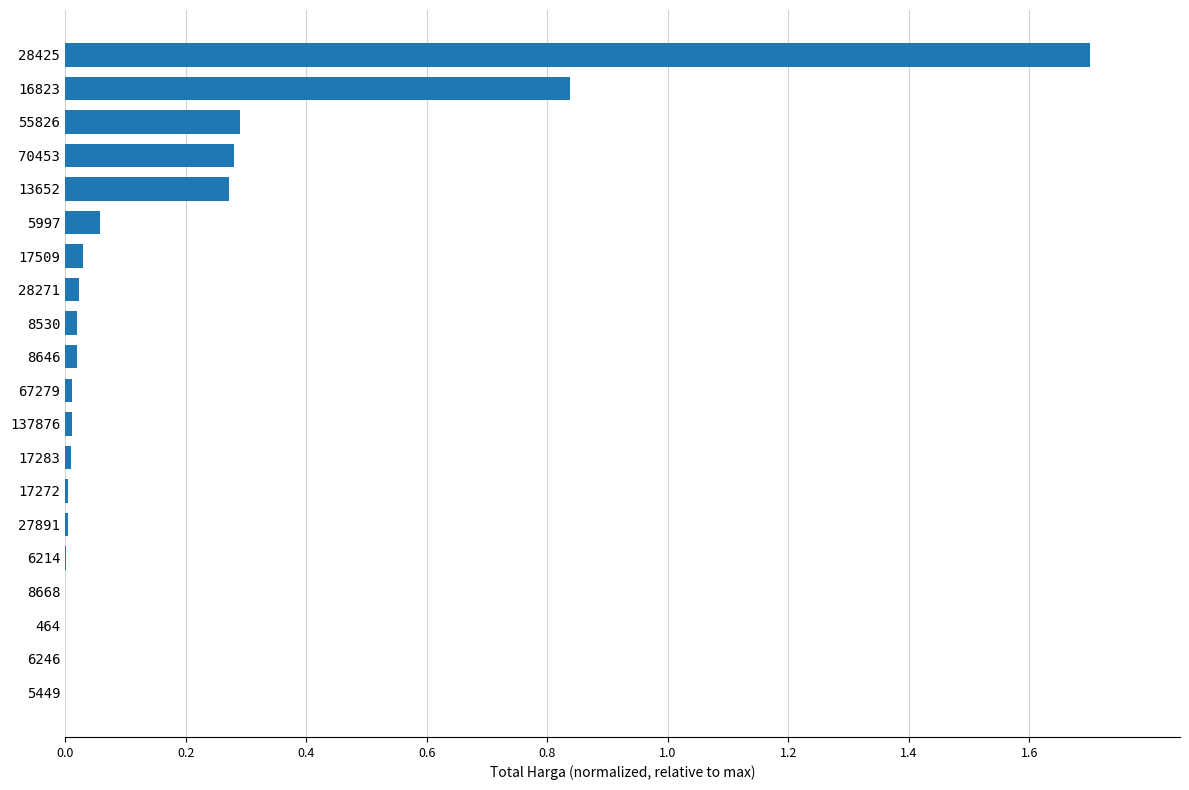

The chart shows a value of 0.0 at 464. True or false?

True